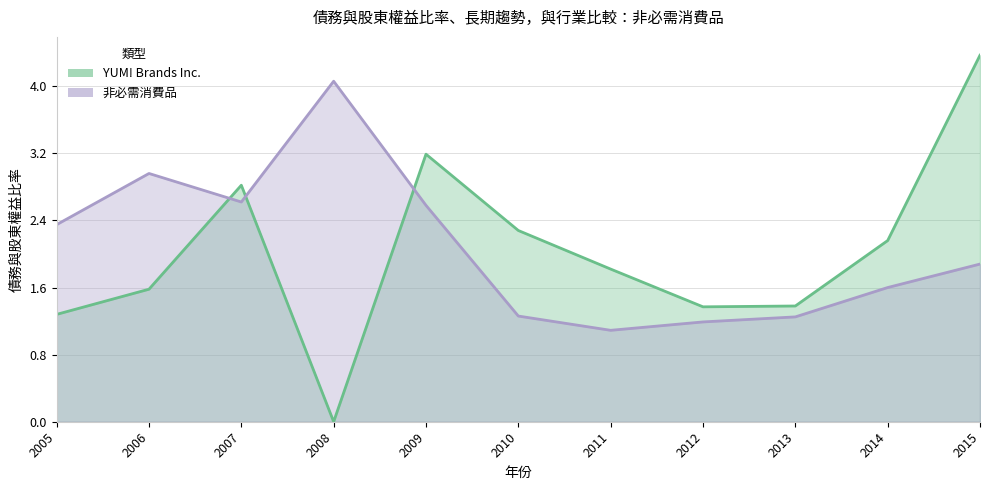

Rank the series by their average value, from lowest to highest.

YUM! Brands Inc., 非必需消費品